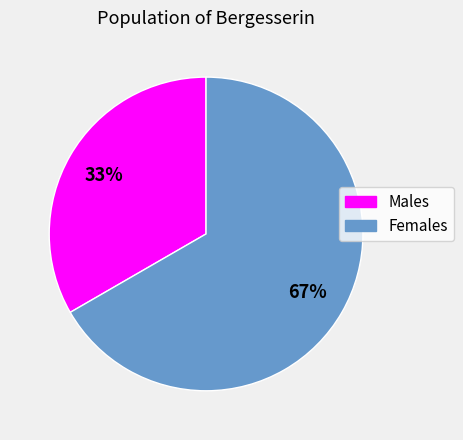

To the nearest percent, what is the average slice percentage?

50%